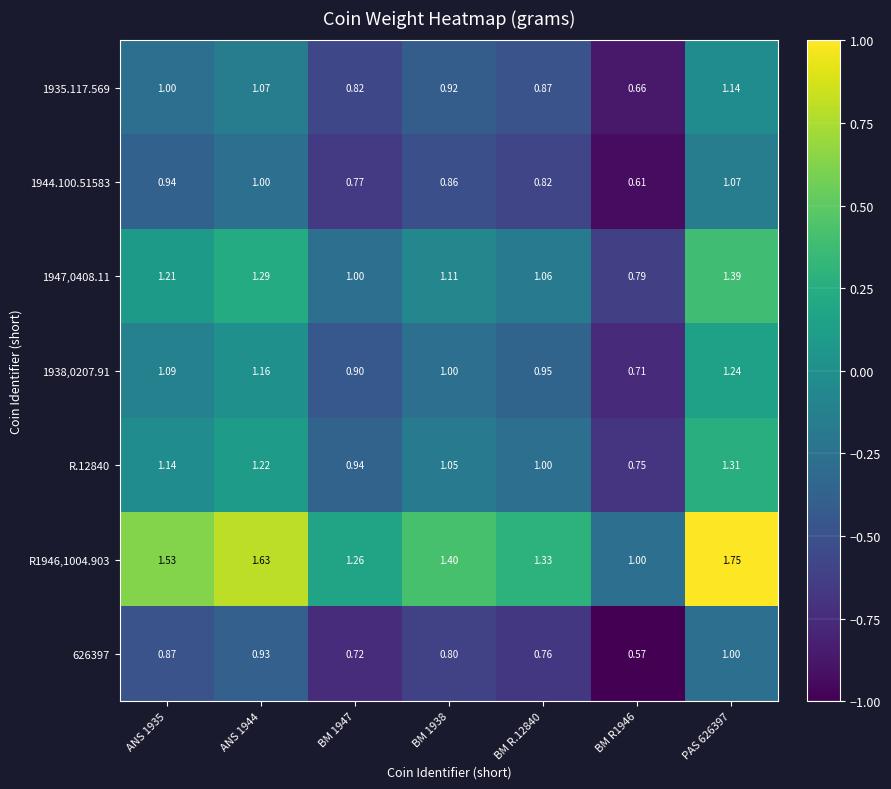

Is the value of 626397 at PAS 626397 greater than the value of 1944.100.51583 at BM R1946?

Yes